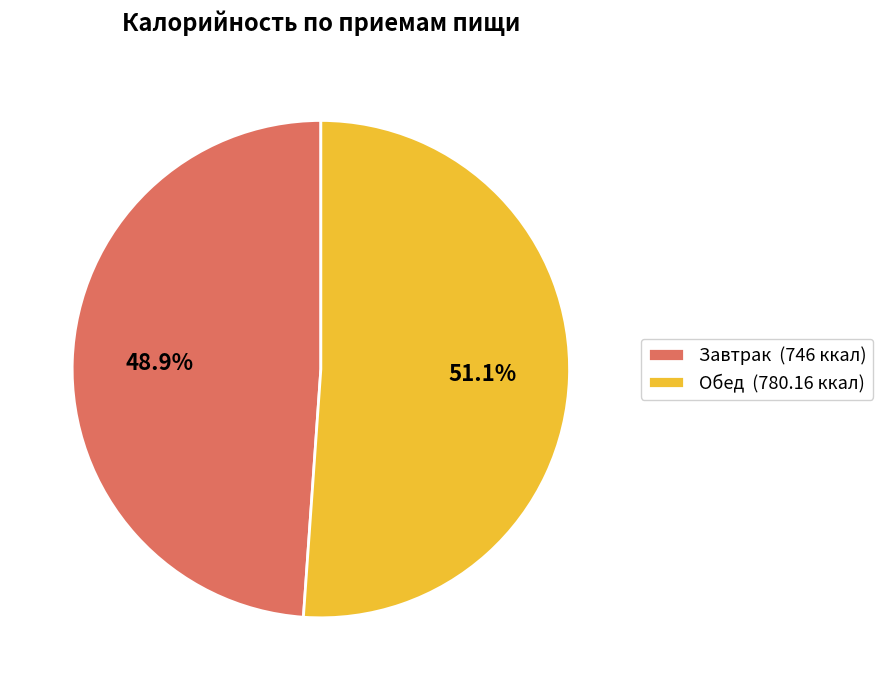

Is it true that Завтрак is 49% of the pie?

True